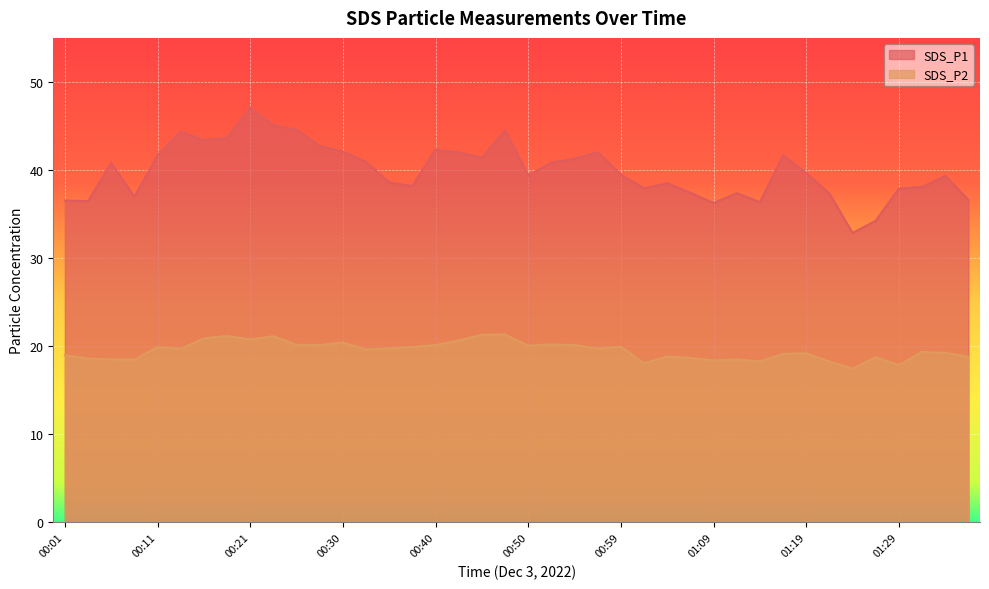

Which category has the highest value in the SDS_P1 series?

00:21